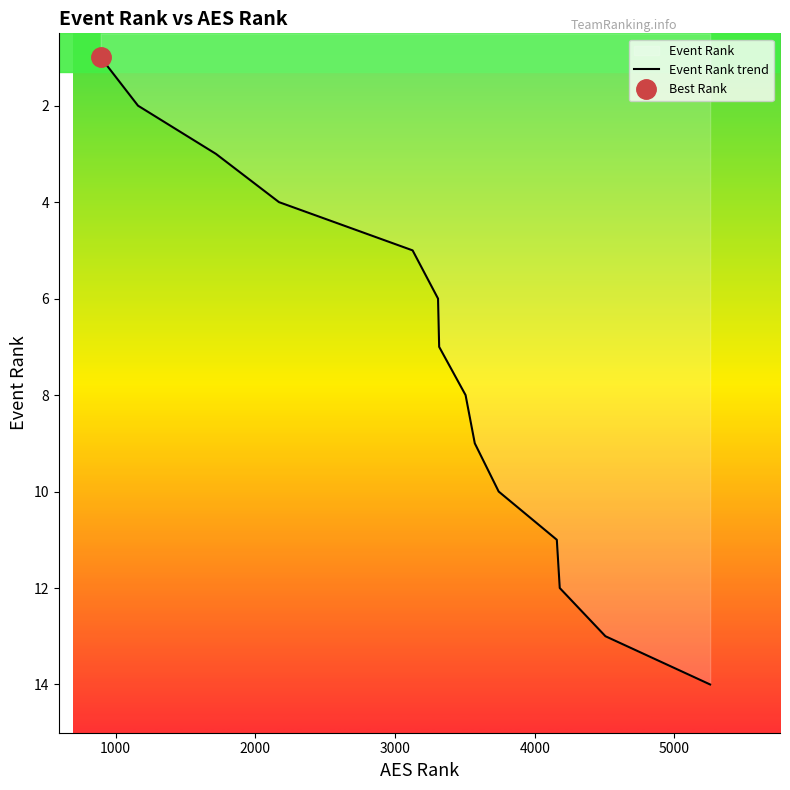

The value at 9 is 10. True or false?

True